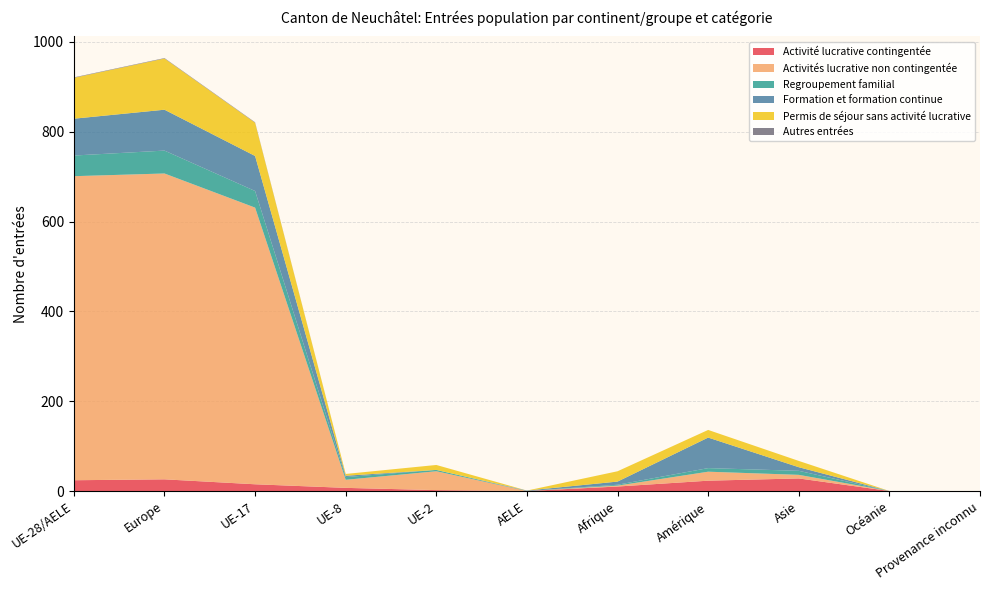

Reading left to right, extract all data points from this chart.

Activité lucrative contingentée: 24	26	15	7	2	0	10	23	28	0	0
Activités lucrative non contingentée: 677	681	616	18	42	0	2	20	8	0	0
Regroupement familial: 46	51	37	6	3	0	2	8	9	0	0
Formation et formation continue: 82	91	78	3	0	1	7	68	8	0	0
Permis de séjour sans activité lucrative: 91	114	74	4	11	0	23	17	14	0	0
Autres entrées: 1	1	1	0	0	0	0	0	0	0	0